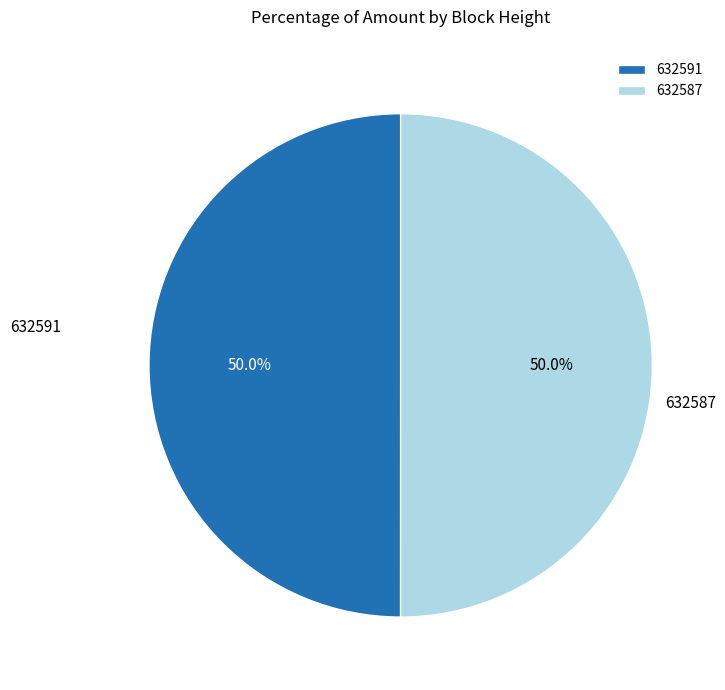

What is the ratio of the value at 632591 to the value at 632587?

1.0